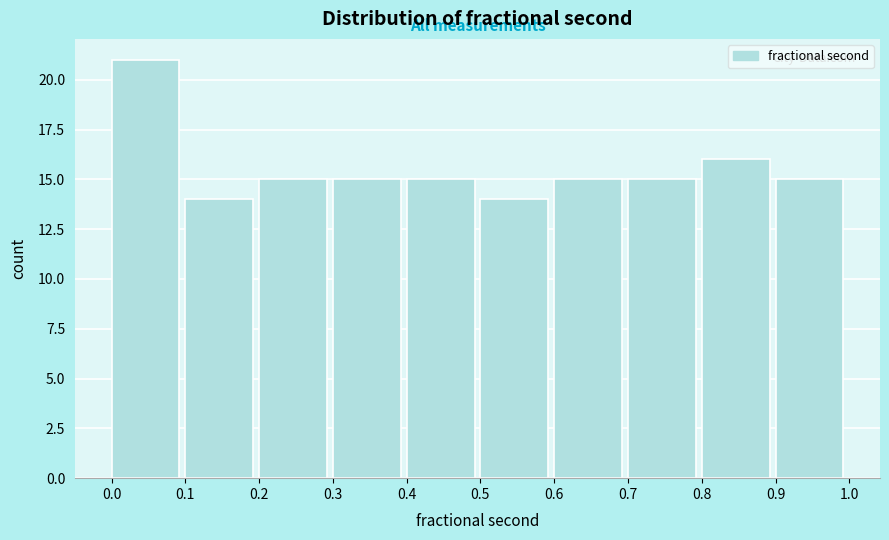

What is the height of the bar covering 0.4 to 0.5 on the x-axis? The values are not printed on the chart, so give them approximately, as read against the axis.

15